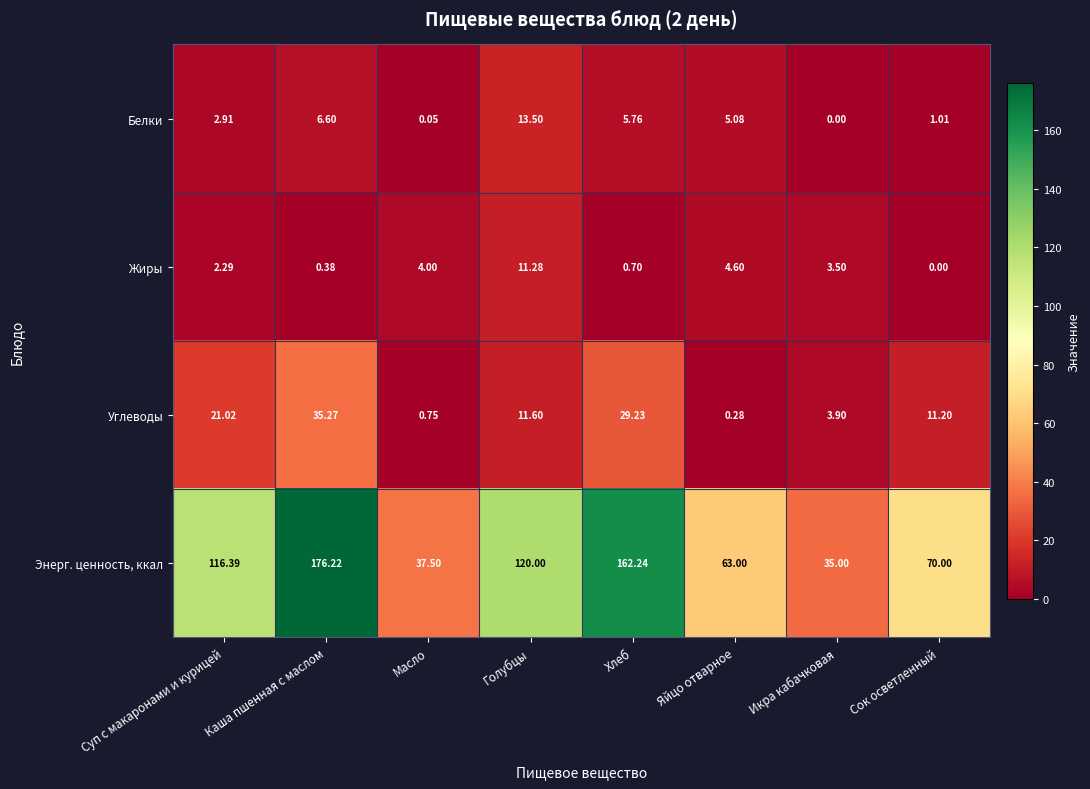

Which series has the largest total across all categories?

Энерг. ценность, ккал